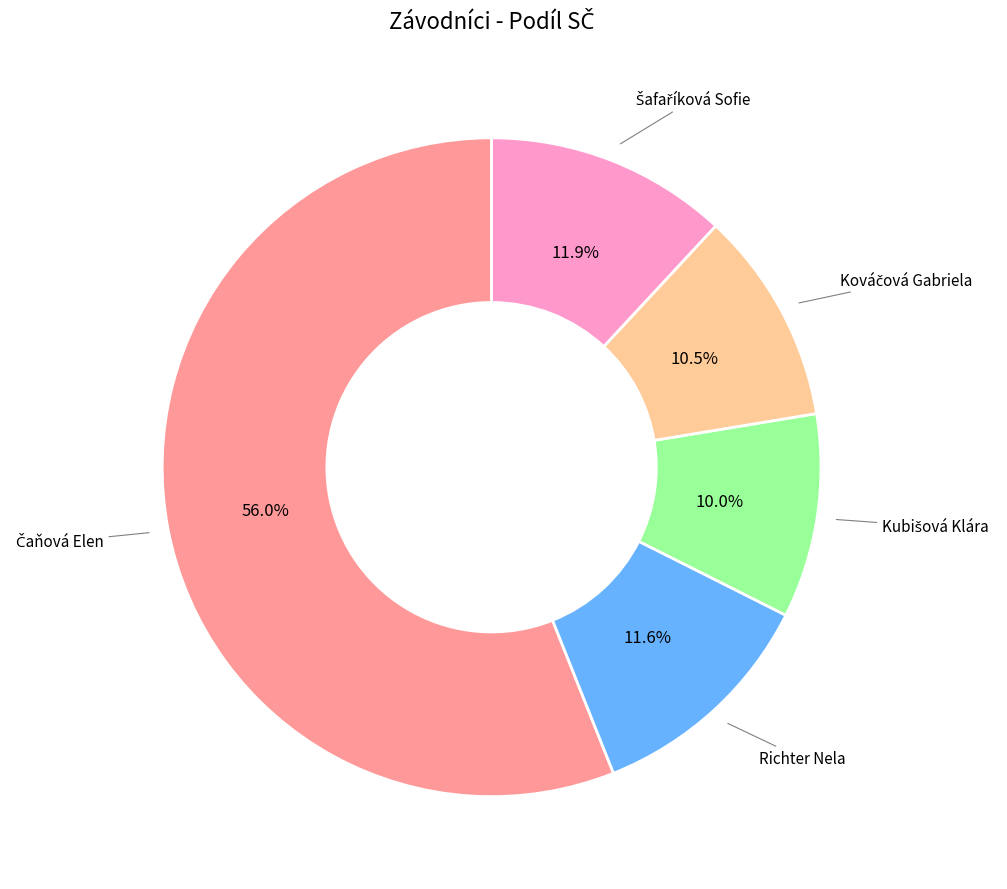

Is there a majority slice in this chart?

Yes